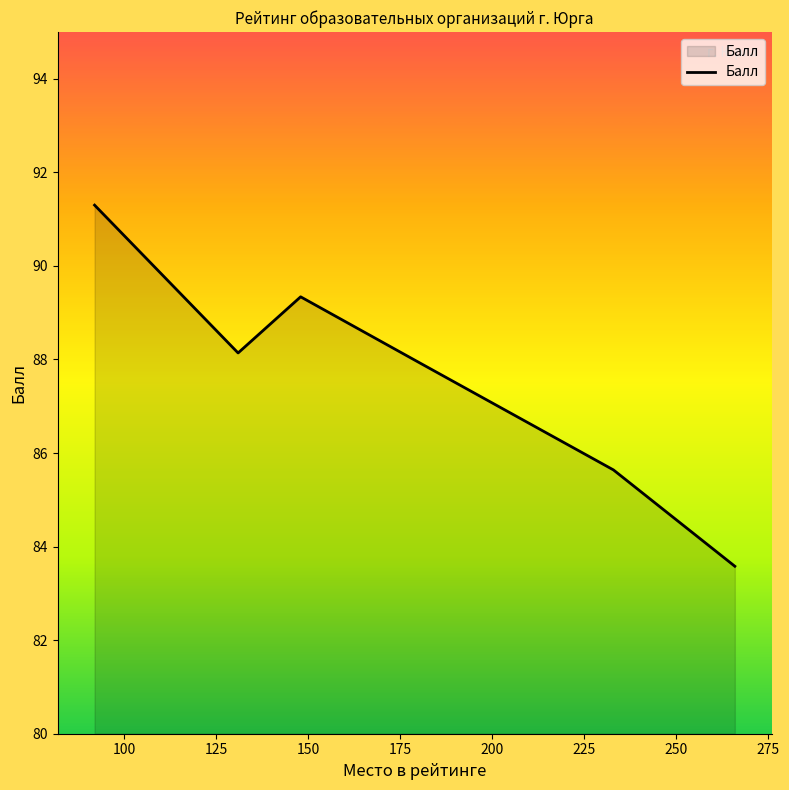

True or false: the data has more than 2 interior local peaks.

False